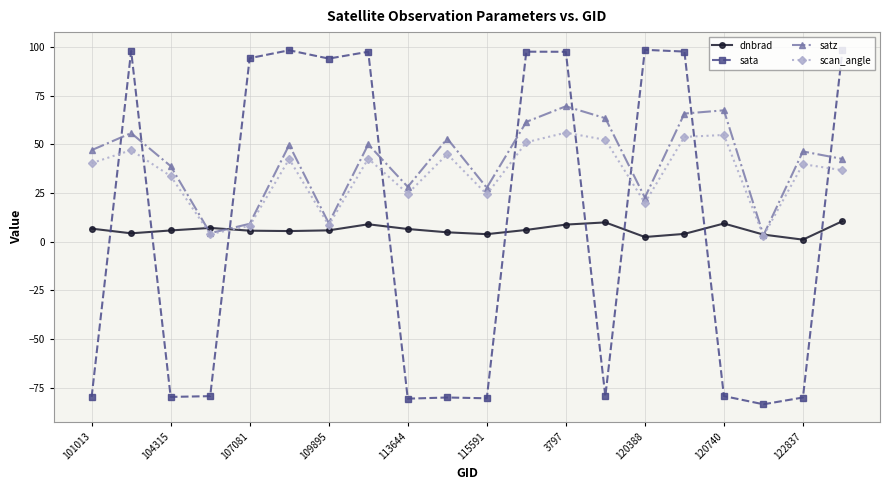

Which series has the widest spread of values?

sata